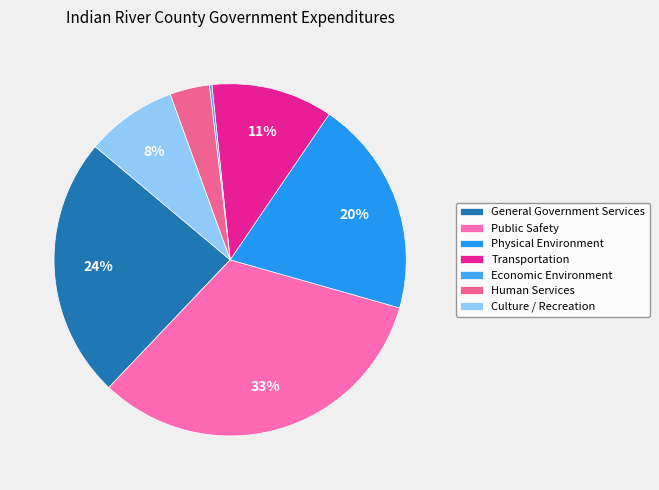

Combined, what portion of the pie is Transportation and Public Safety?

43.9%